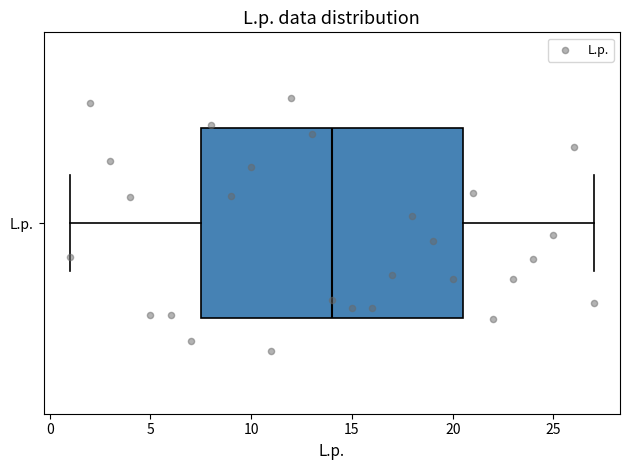

Where is the right edge of the box for L.p. on the x-axis? The values are not printed on the chart, so give them approximately, as read against the axis.

20.5